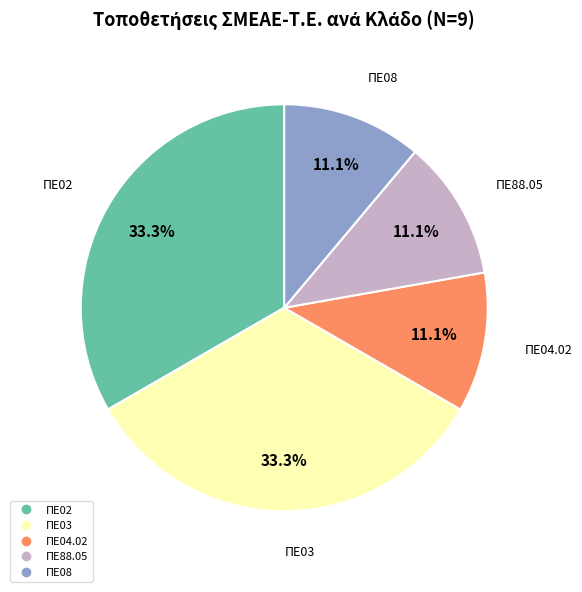

Is there any slice that represents more than half of the pie?

No